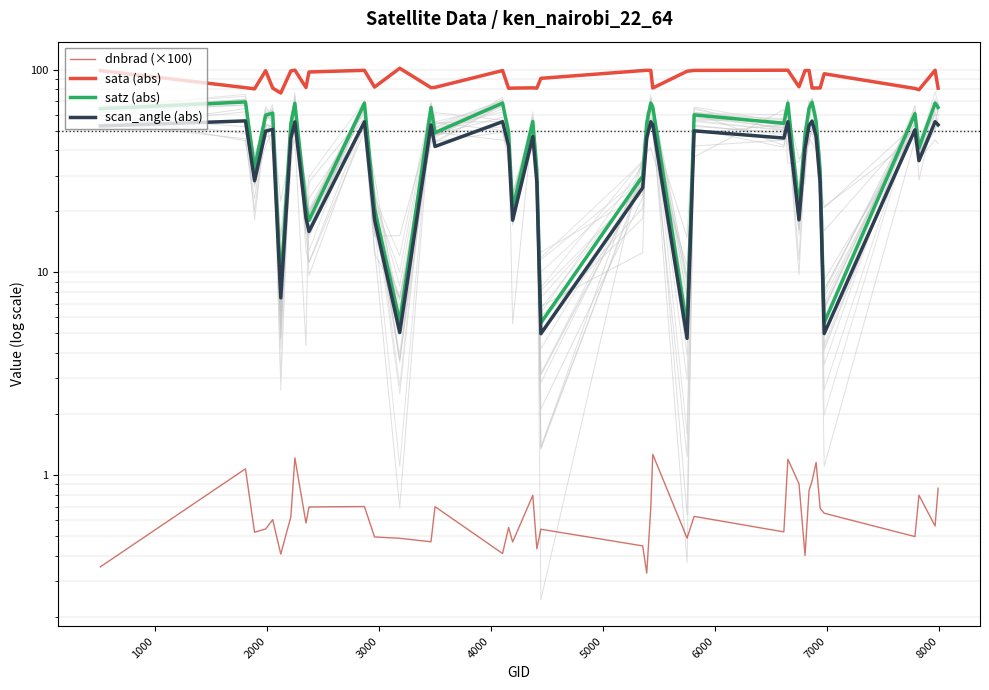

How many values in the satz (abs) series exceed 54?

22